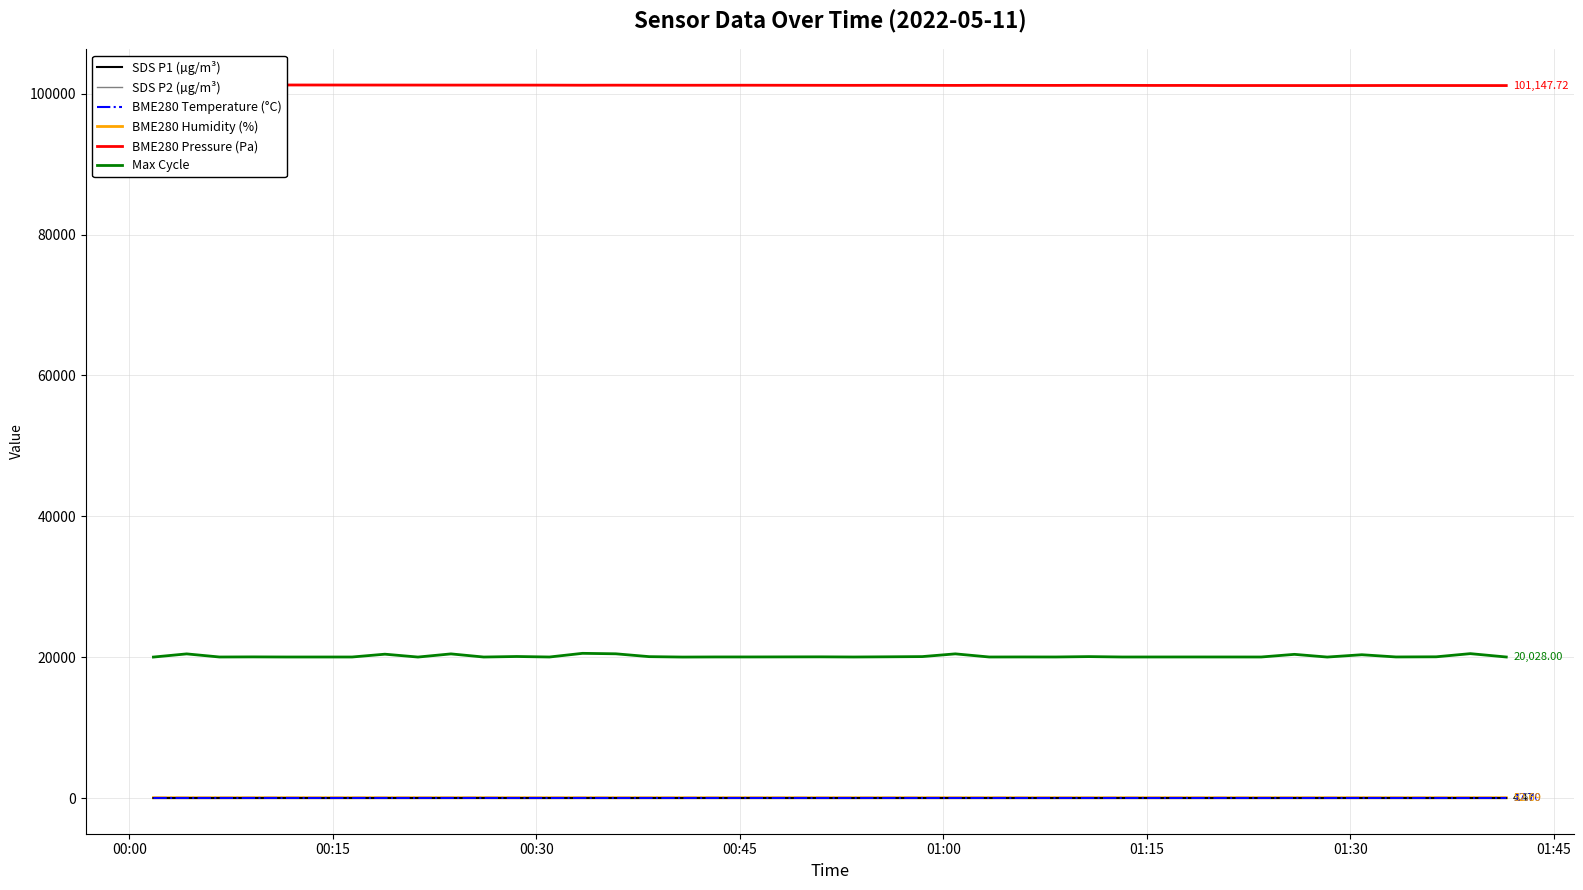

True or false: SDS P2 (µg/m³) and Max Cycle intersect in this chart.

False